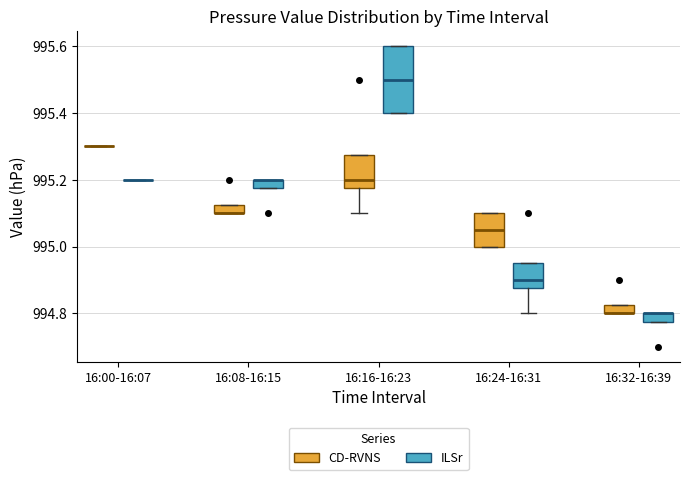

Where is the lower edge of the box for 16:32-16:39 (ILSr) on the y-axis? The values are not printed on the chart, so give them approximately, as read against the axis.

994.78